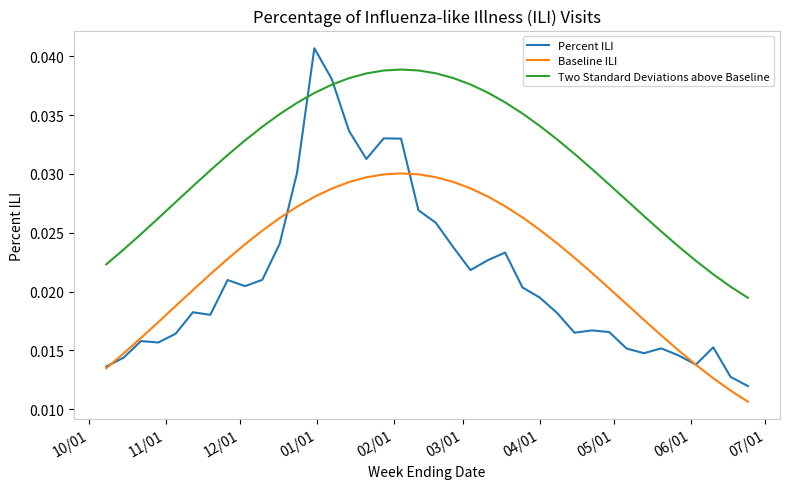

What is the sum of all Percent ILI values?

0.8